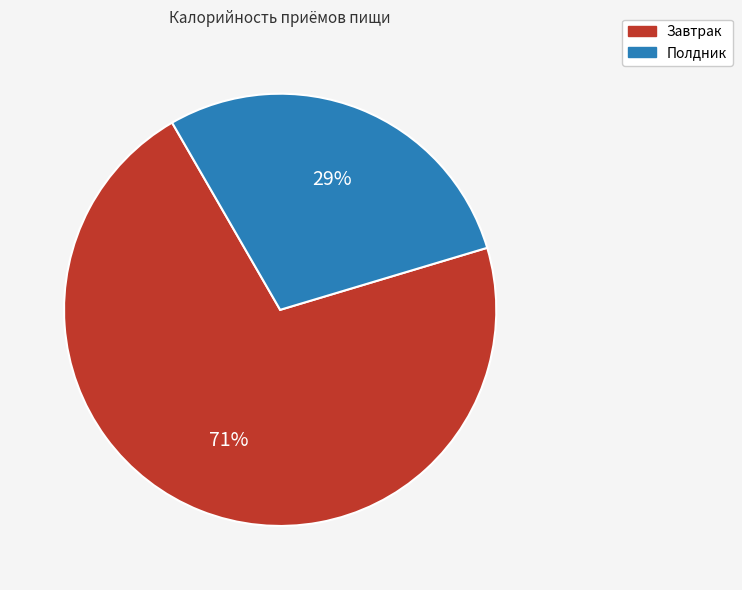

Is Полдник the majority of the pie?

No